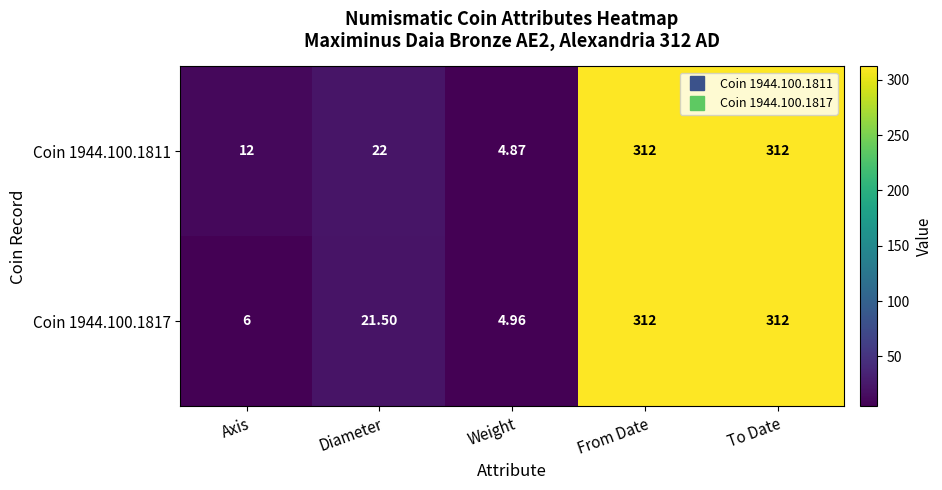

Is the value of Coin 1944.100.1811 at Diameter greater than the value of Coin 1944.100.1817 at Weight?

Yes